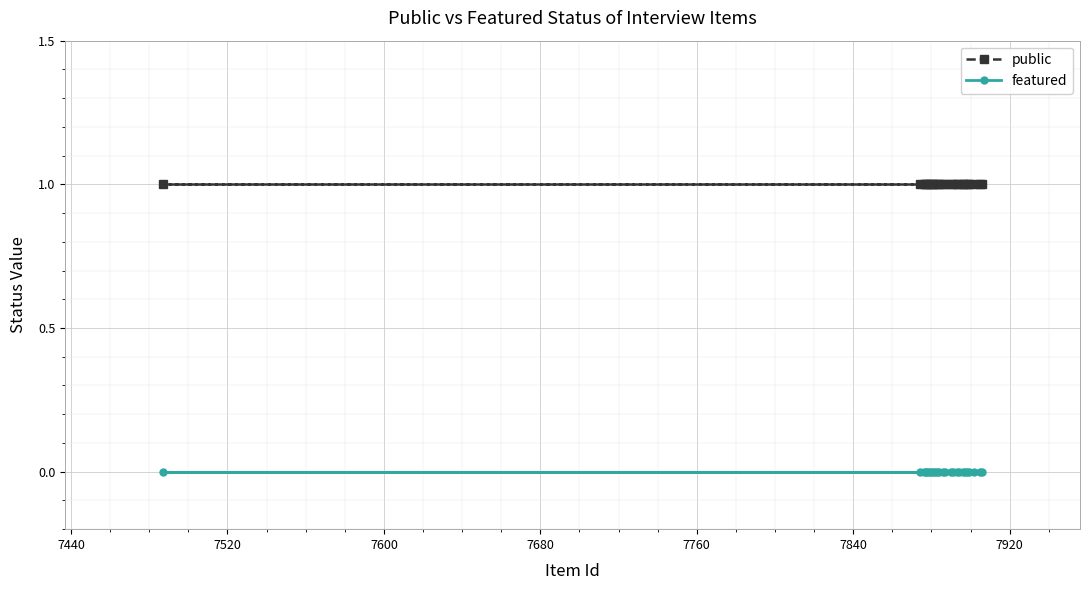

What is the value of the public point at the 4th from the left?

1